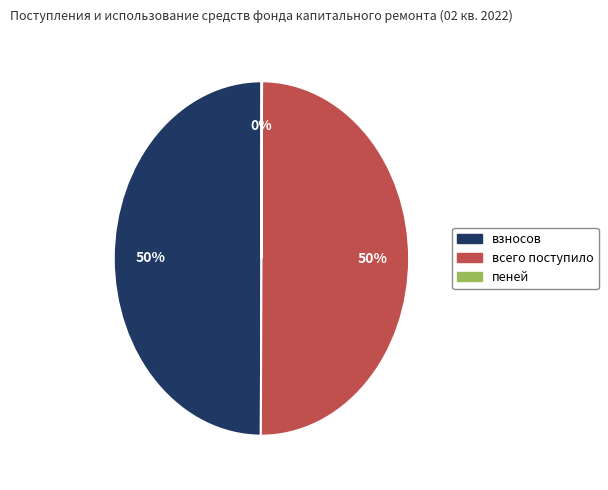

To the nearest percent, what is the difference between the largest and smallest slice percentages?

50%